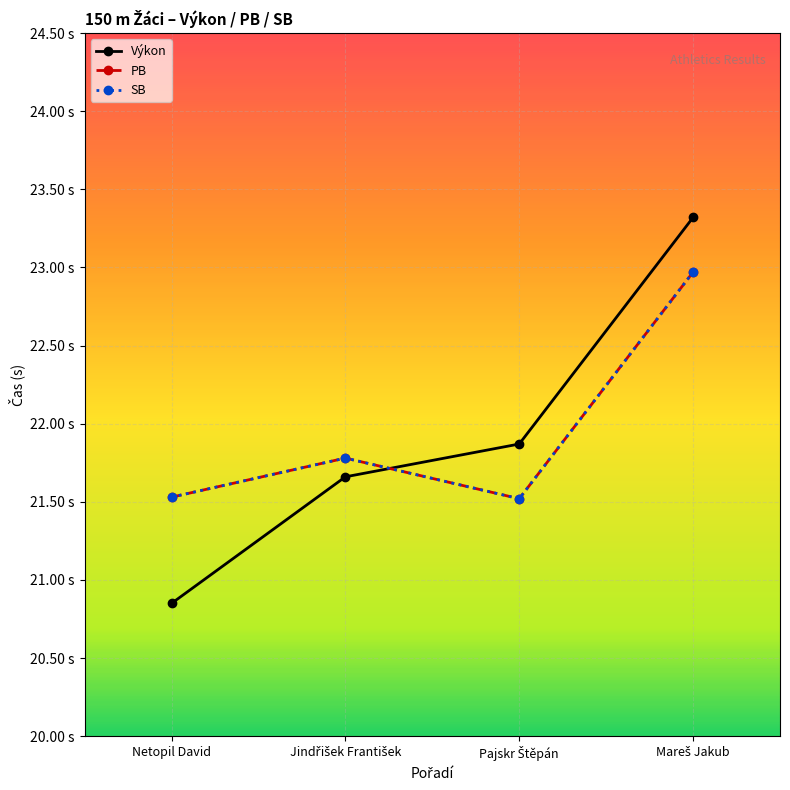

Which category has the highest value across all series?

Mareš Jakub